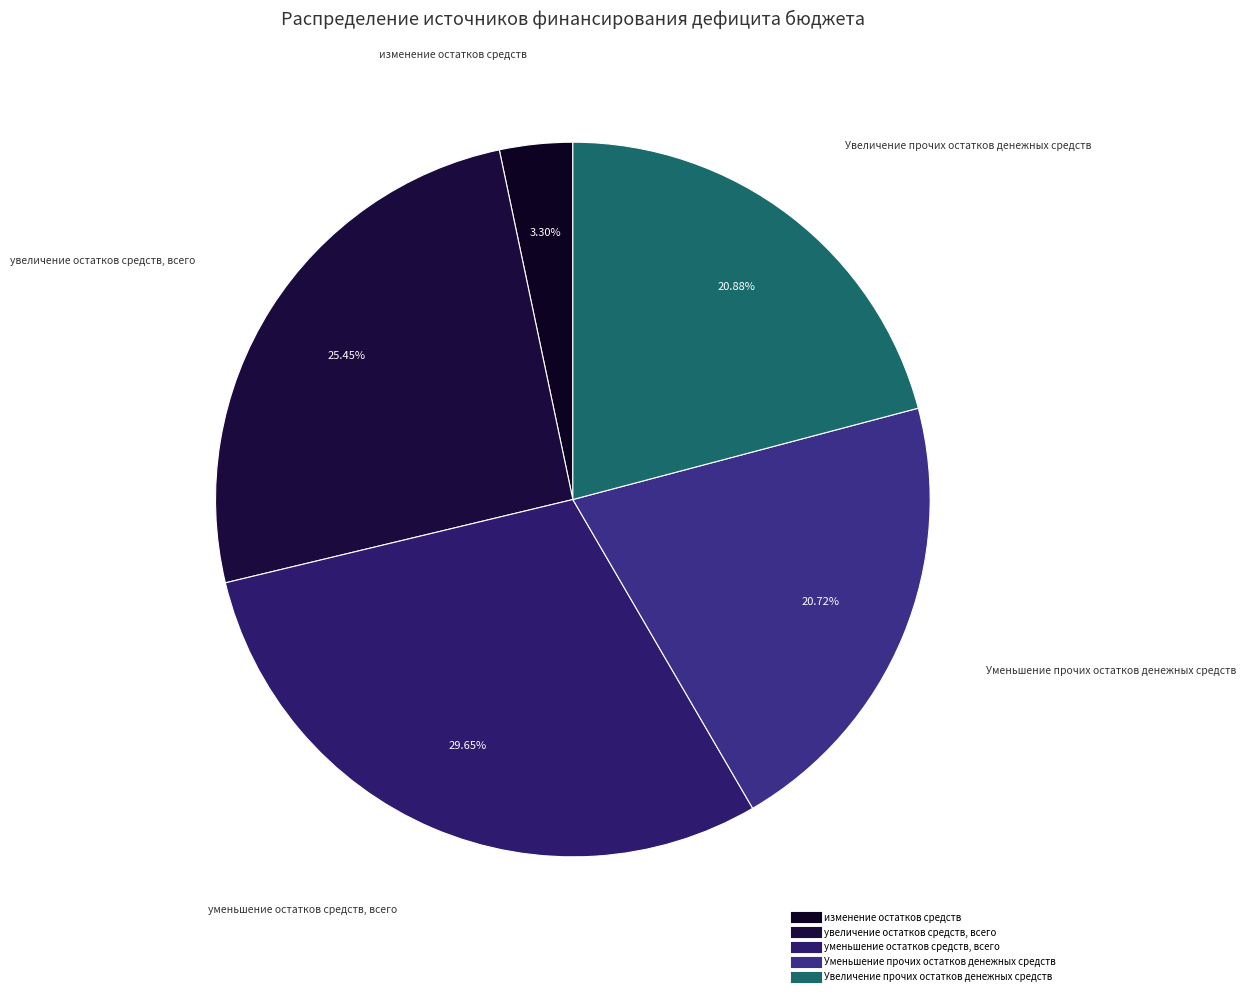

To the nearest percent, what portion does уменьшение остатков средств, всего represent?

30%